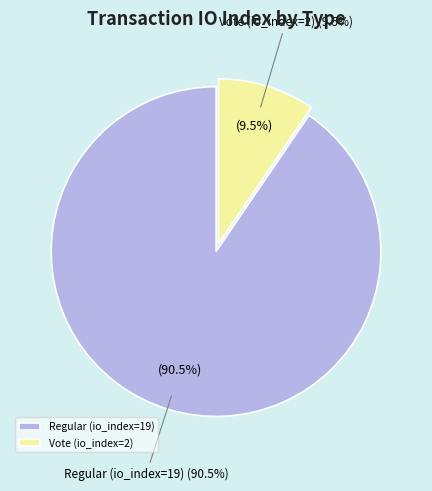

Is Vote (io_index=2) the majority of the pie?

No